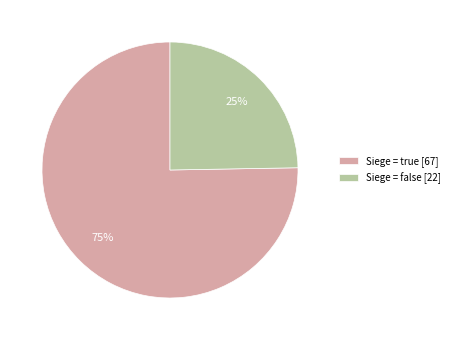

True or false: Siege = true [67] accounts for 61% of the total.

False